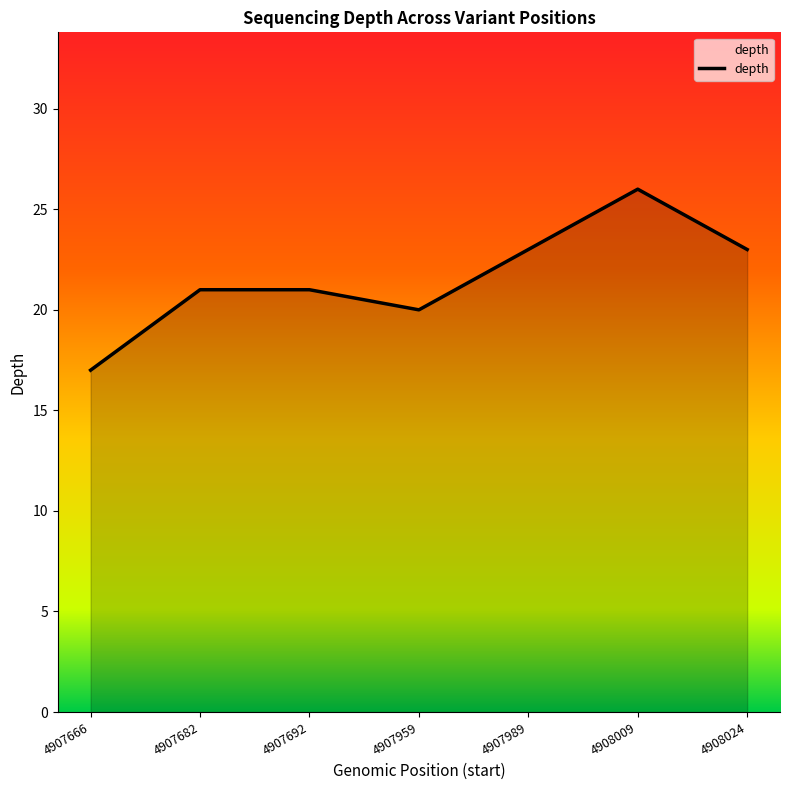

What is the smallest value displayed?

17